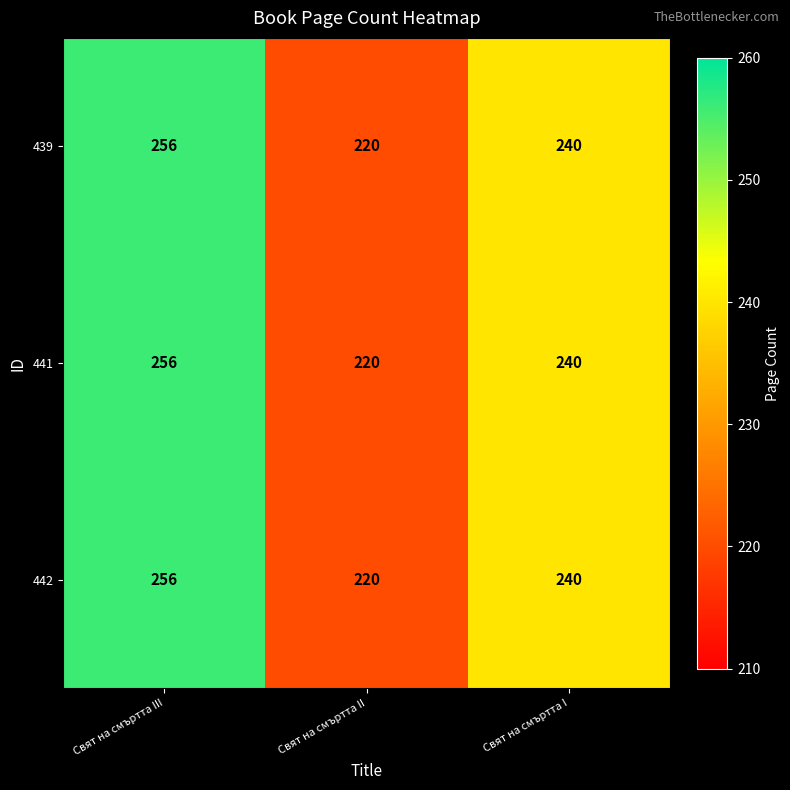

At which category is the sum across all series the highest?

Свят на смъртта III